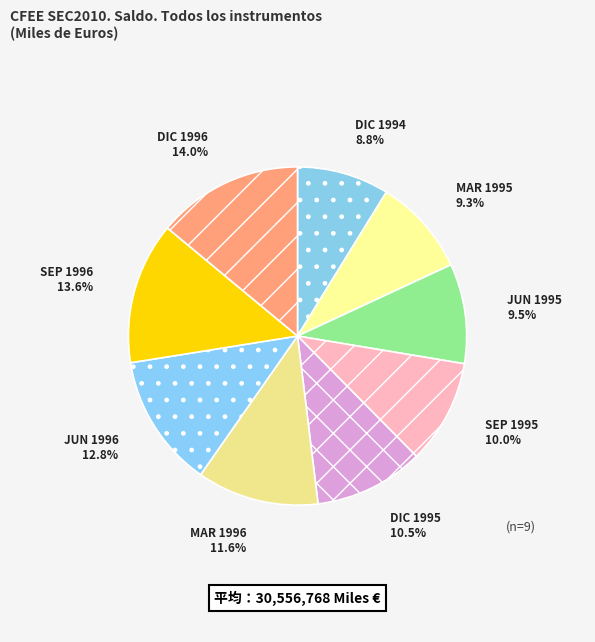

True or false: DIC 1996 accounts for 14% of the total.

True